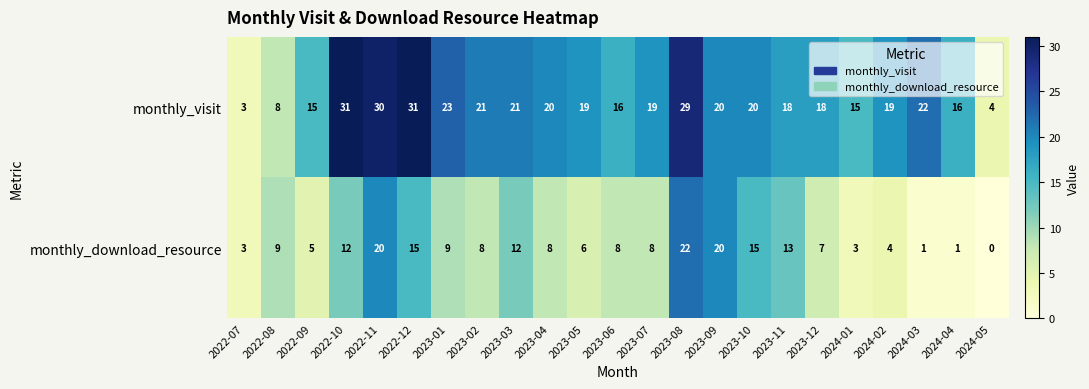

What is the difference between the maximum and minimum values in the monthly_download_resource series?

22